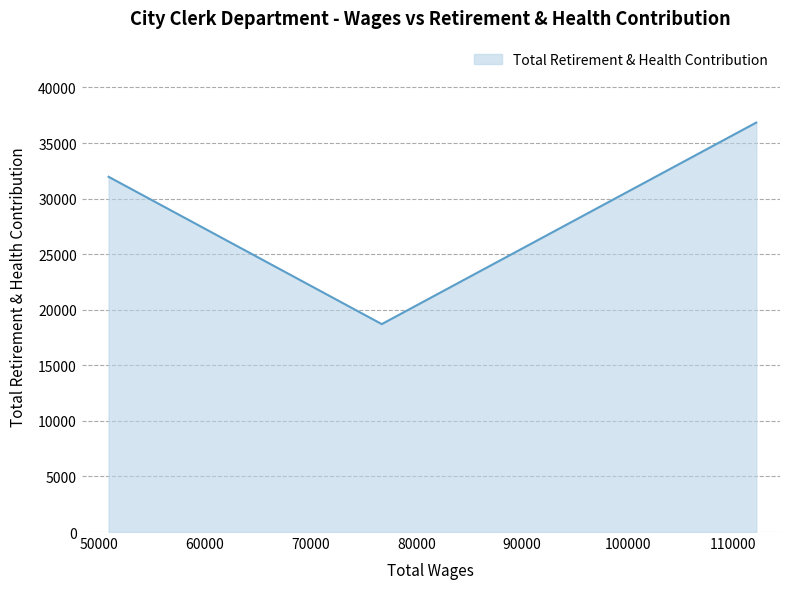

What is the greatest value displayed?

36842